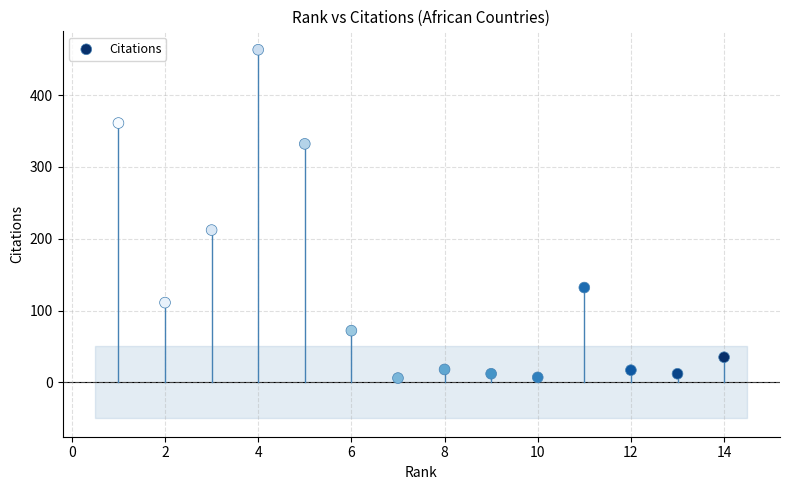

What is the range of X values (max minus min)?

13